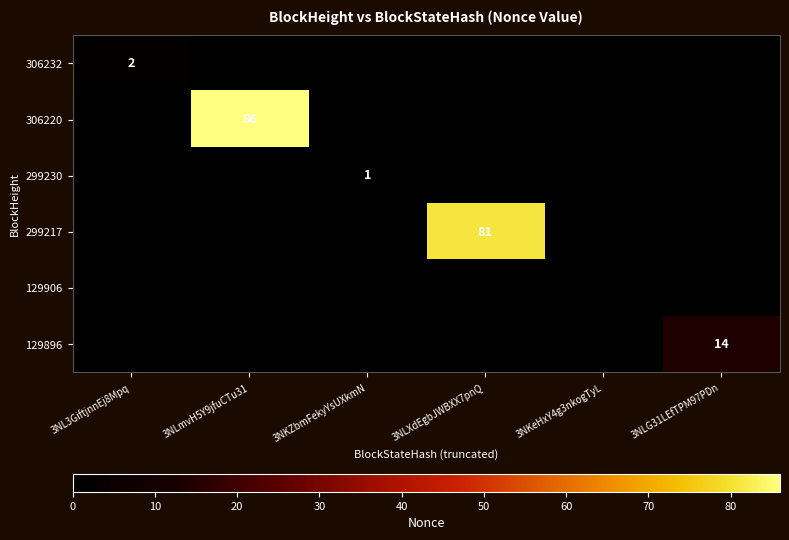

True or false: 306232 has a value of 2 at 3NL3GiftjnnEj8Mpq.

True